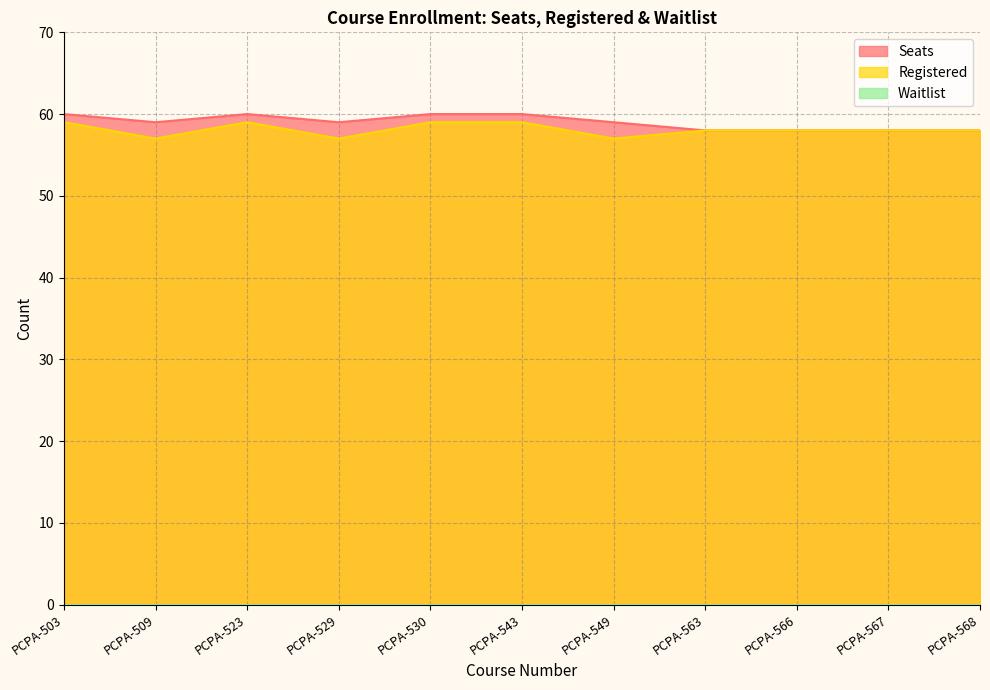

Where is the first local minimum for Seats?

PCPA-509